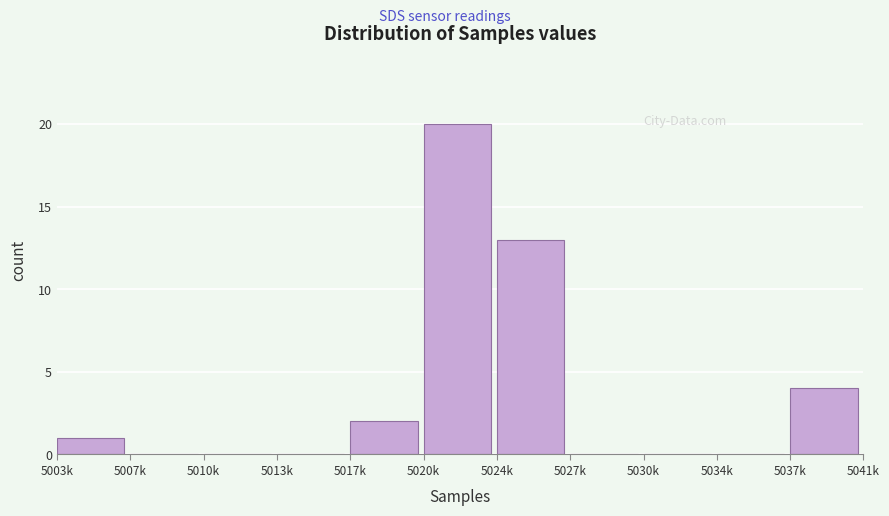

Reading left to right, extract all data points from this chart.

5003k=1	5007k=0	5010k=0	5013k=0	5017k=2	5020k=20	5024k=13	5027k=0	5030k=0	5034k=0	5037k=4